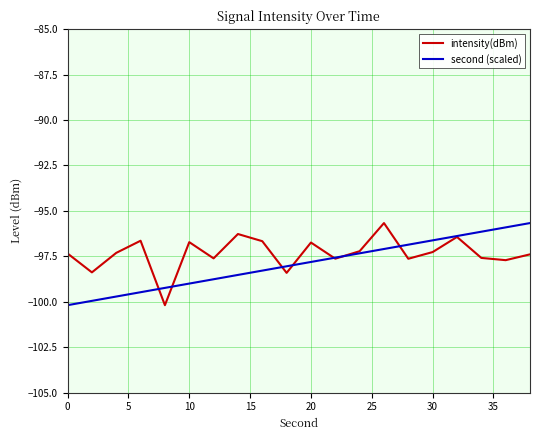

What is the minimum value shown in the chart?

-100.2